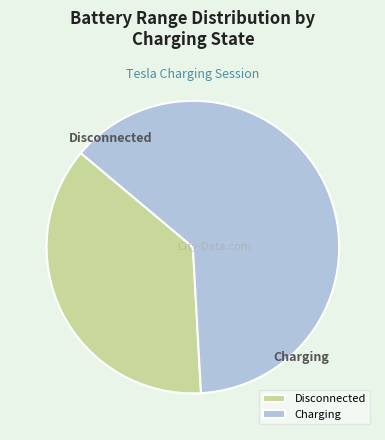

True or false: Disconnected accounts for 47% of the total.

False